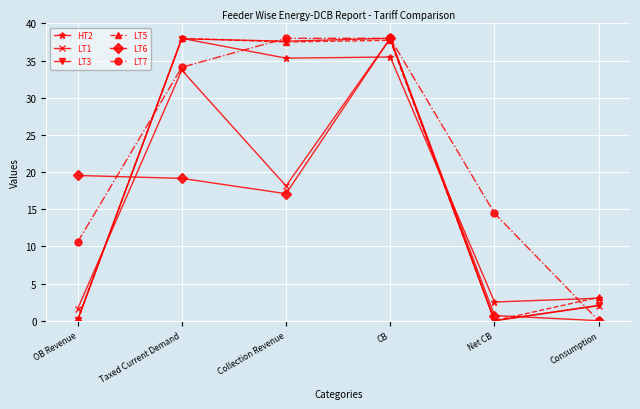

Where do HT2 and LT6 first cross each other?

OB Revenue and Taxed Current Demand